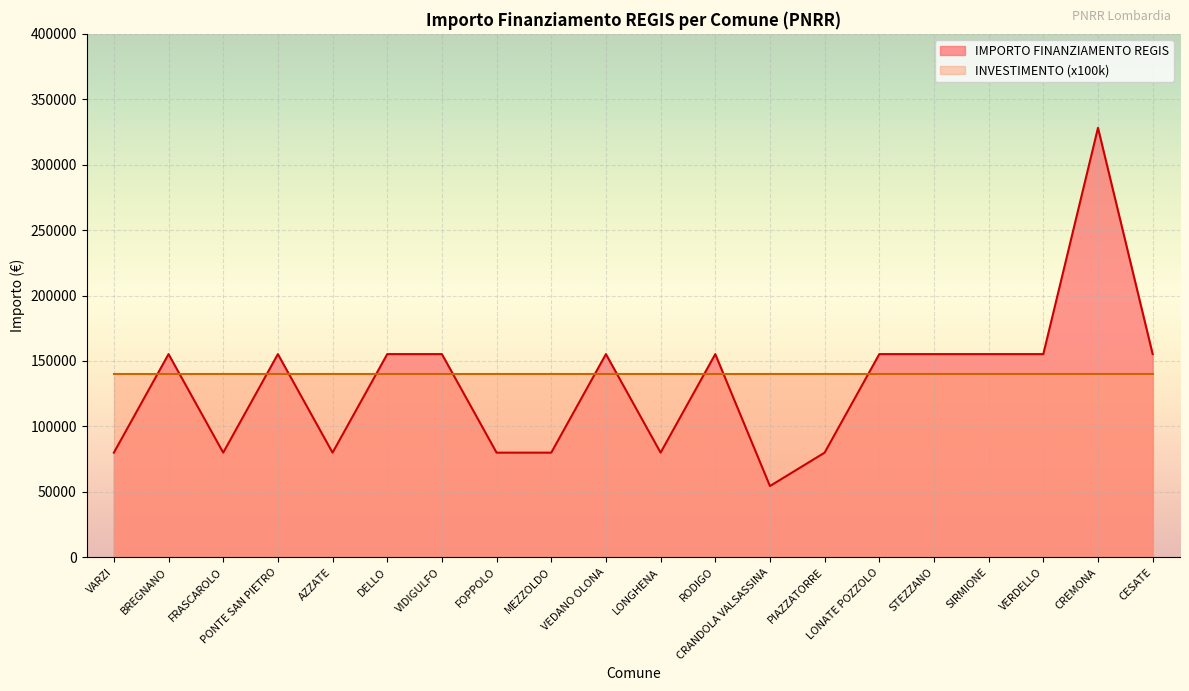

Which category has the highest value across all series?

CREMONA